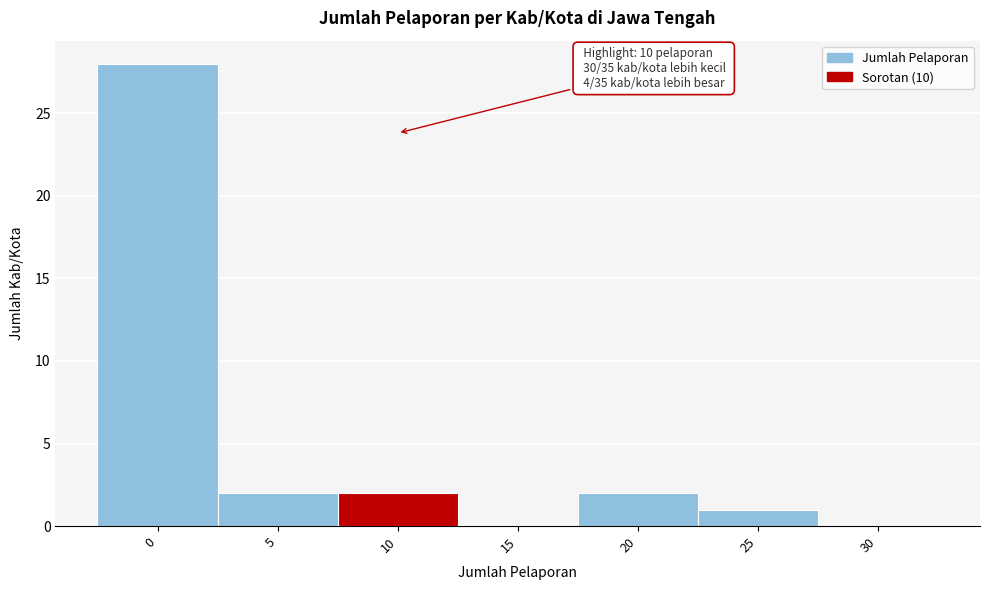

Reading left to right, transcribe all the data shown in this chart.

0=28	5=2	10=2	15=0	20=2	25=1	30=0